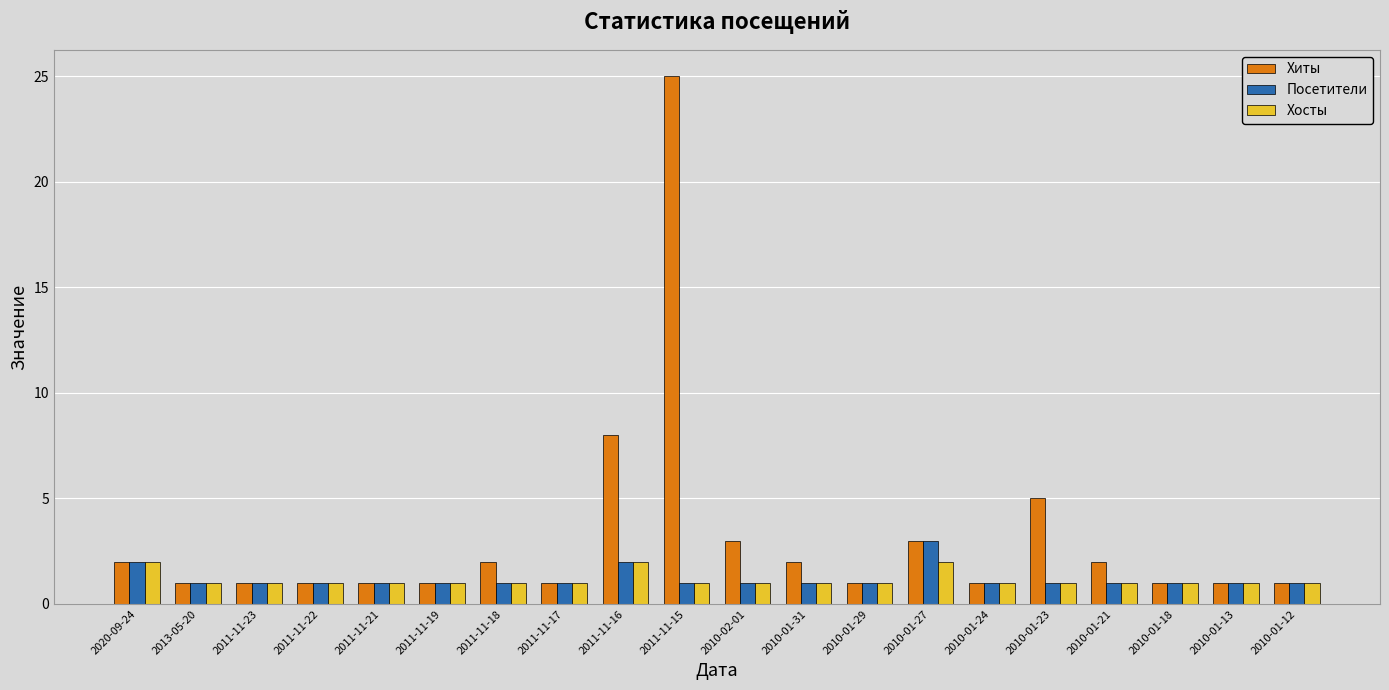

Is it true that Посетители equals 1 at 2011-11-18?

True